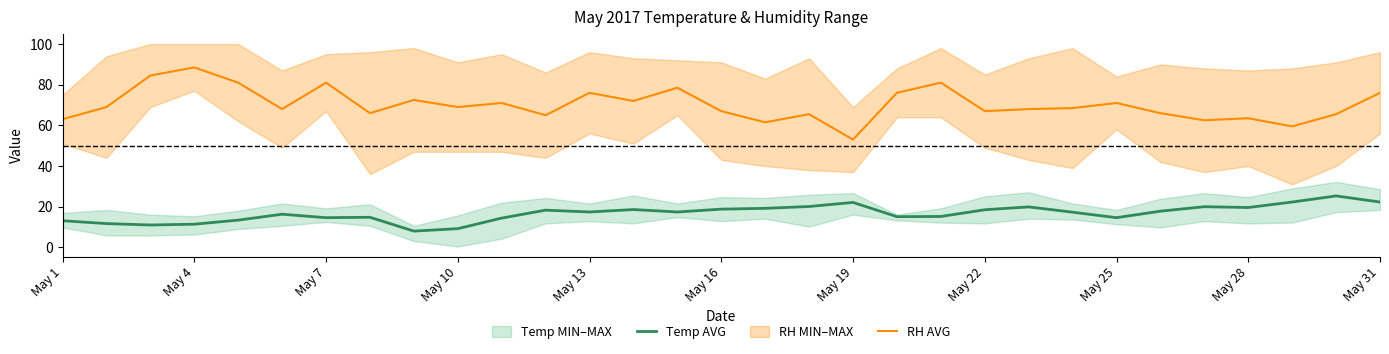

True or false: Temp AVG and RH AVG intersect in this chart.

False